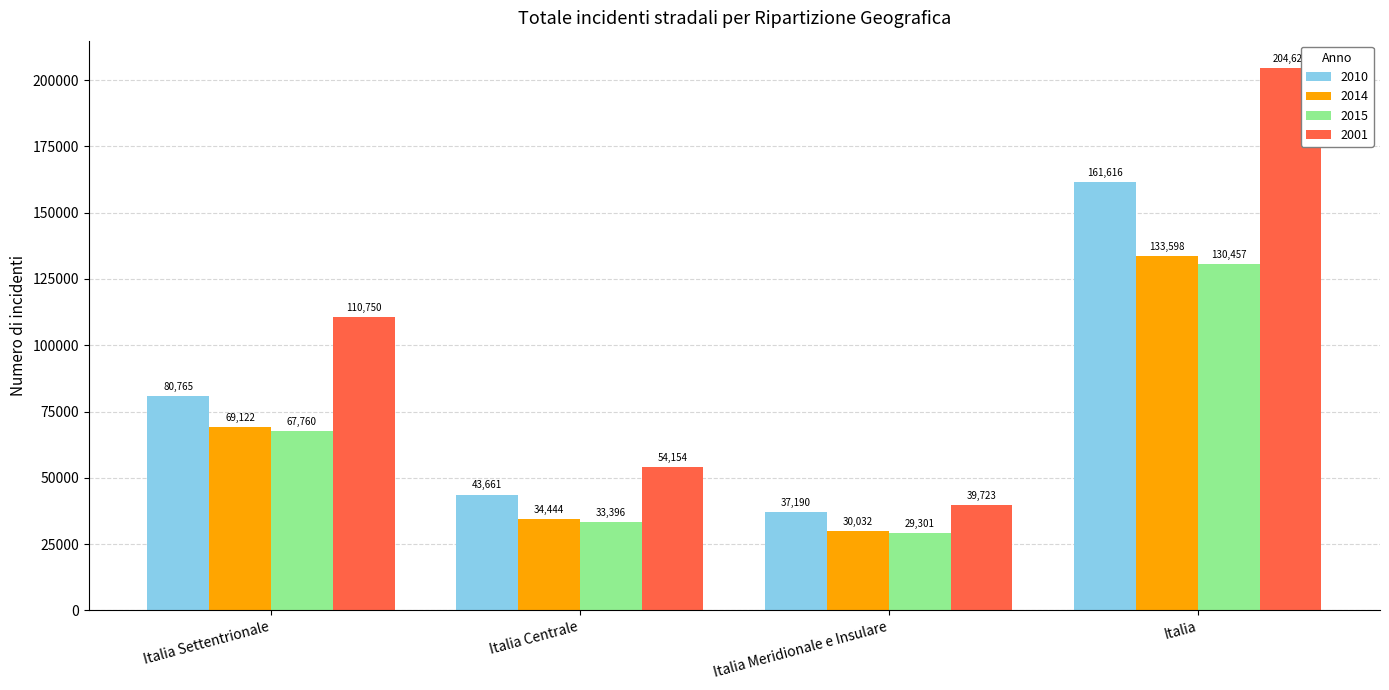

Reading left to right, what are all the values shown in this chart?

2010: Italia Settentrionale=80765	Italia Centrale=43661	Italia Meridionale e Insulare=37190	Italia=161616
2014: Italia Settentrionale=69122	Italia Centrale=34444	Italia Meridionale e Insulare=30032	Italia=133598
2015: Italia Settentrionale=67760	Italia Centrale=33396	Italia Meridionale e Insulare=29301	Italia=130457
2001: Italia Settentrionale=110750	Italia Centrale=54154	Italia Meridionale e Insulare=39723	Italia=204627